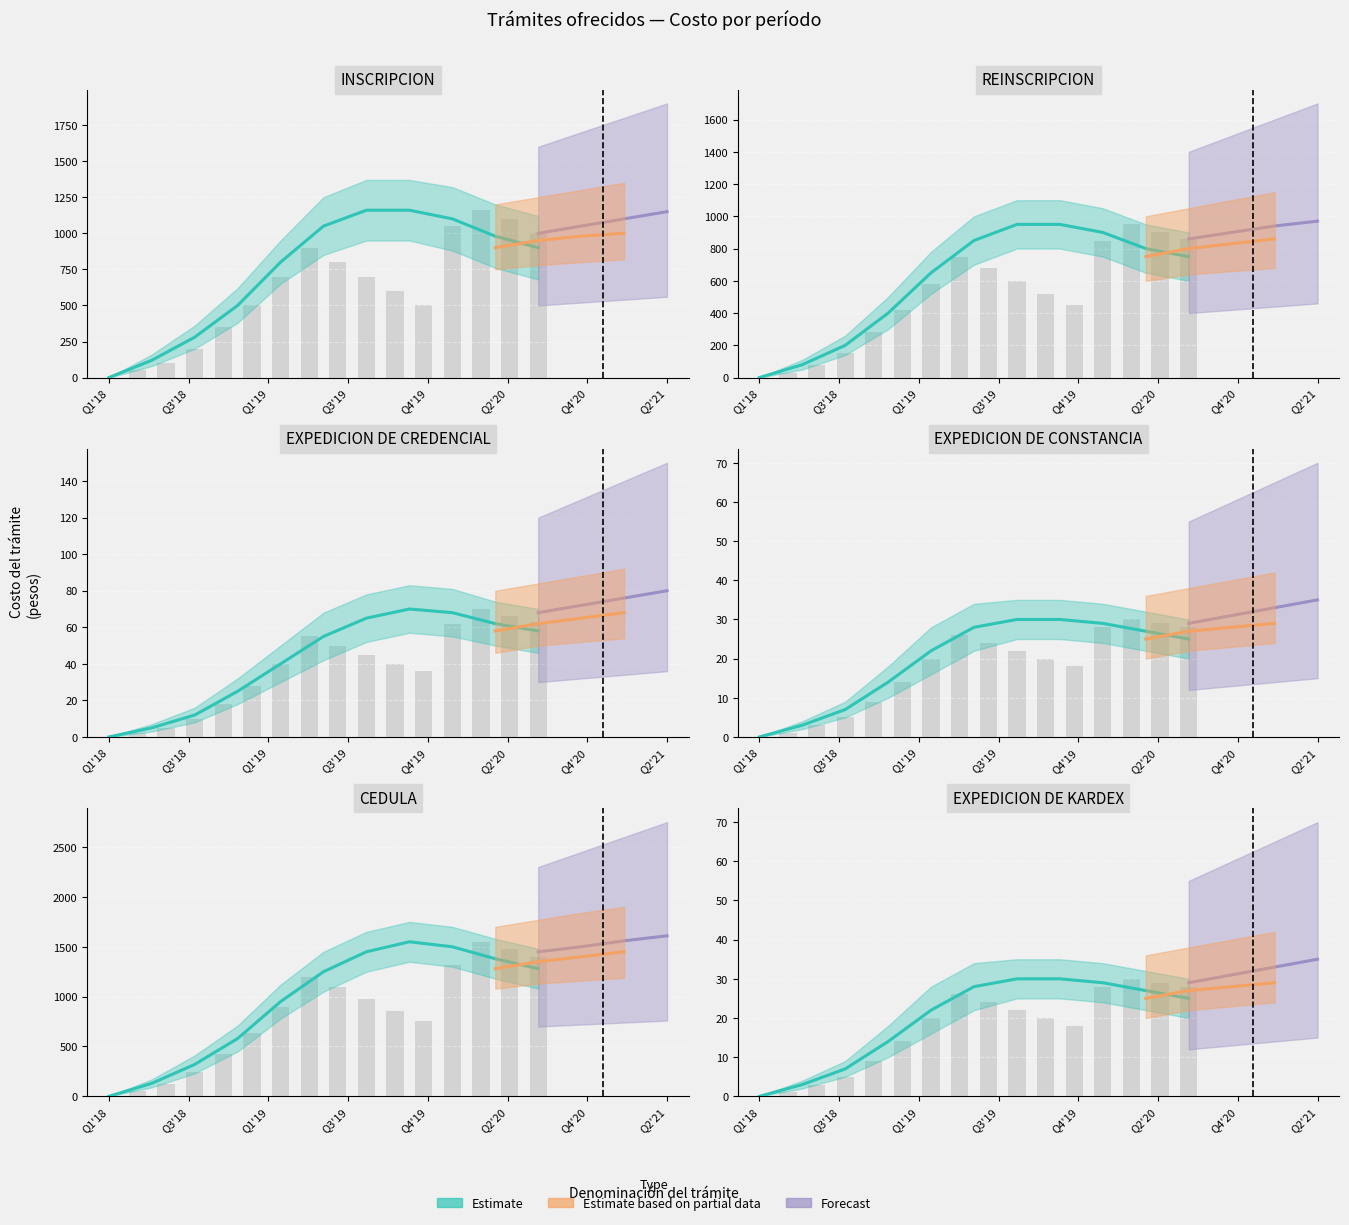

The EXPEDICION DE CONSTANCIA series shows 30 at 01/04/2019. True or false?

True